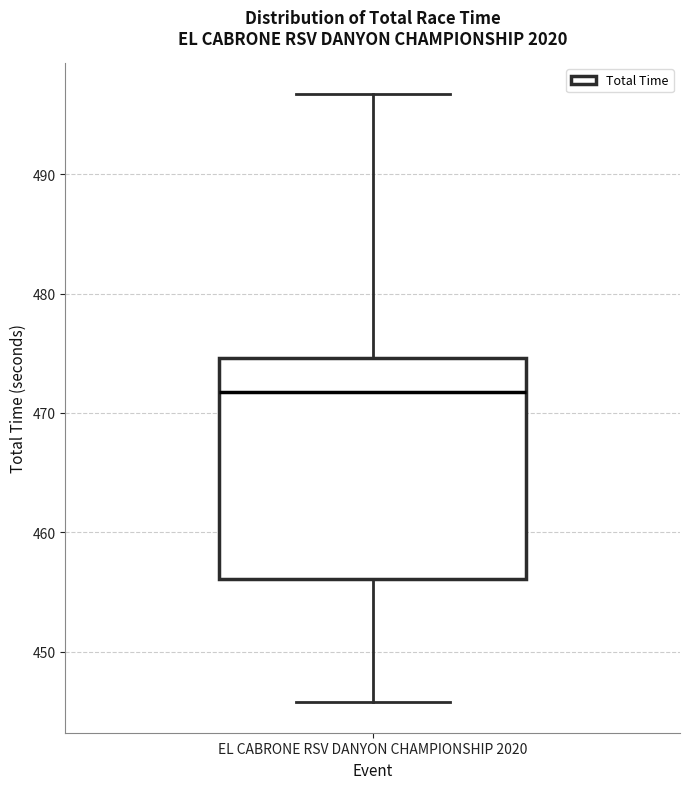

Read this box plot against the y-axis: the position of the median line, the range covered by the box, and the ends of both whiskers. The values are not printed on the chart, so give them approximately, as read against the axis.

median 472, box 456 to 475, whiskers 446 to 497